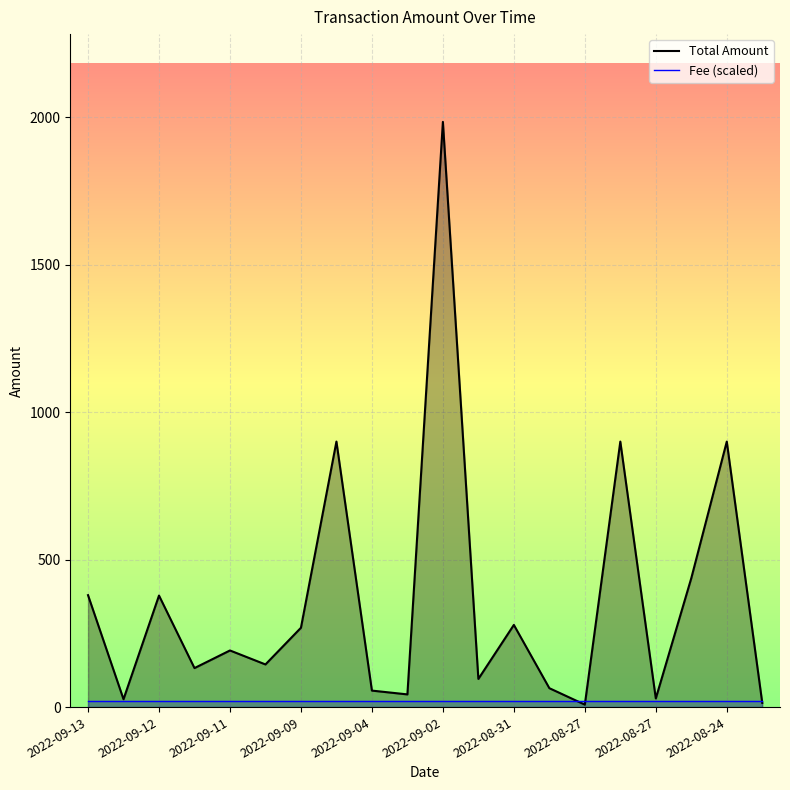

At 2022-09-04, list the series in order from smallest to largest.

Fee (scaled), Total Amount